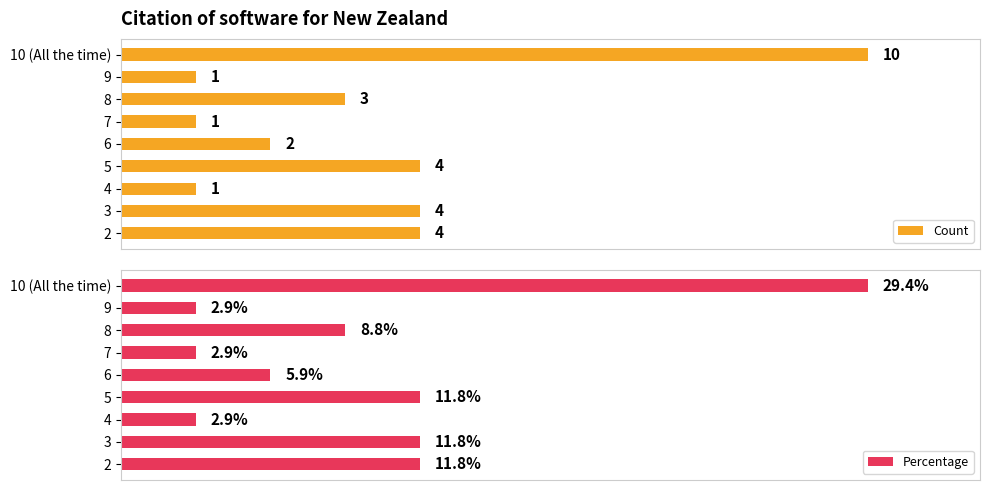

How many data points in Percentage are above 8?

5